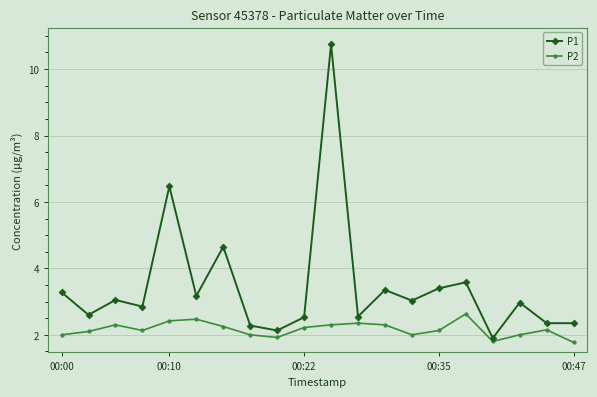

How many data points does each series have?

20